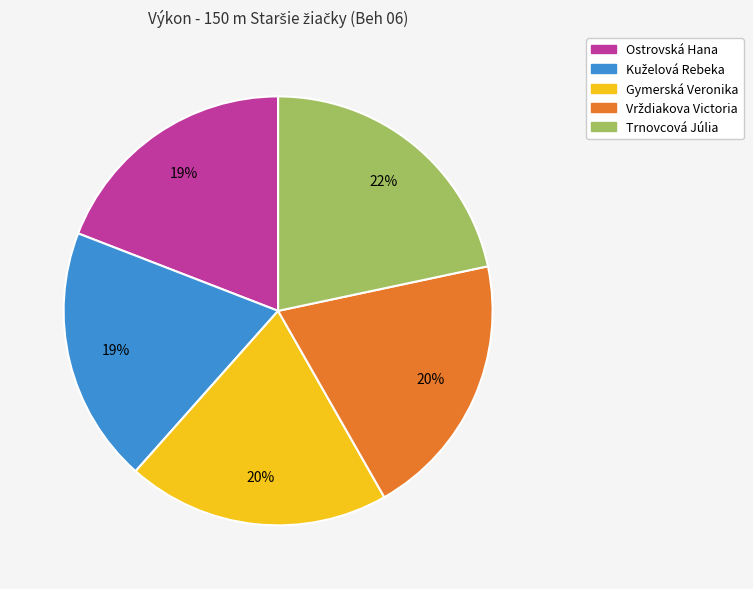

True or false: Ostrovská Hana accounts for 10% of the total.

False